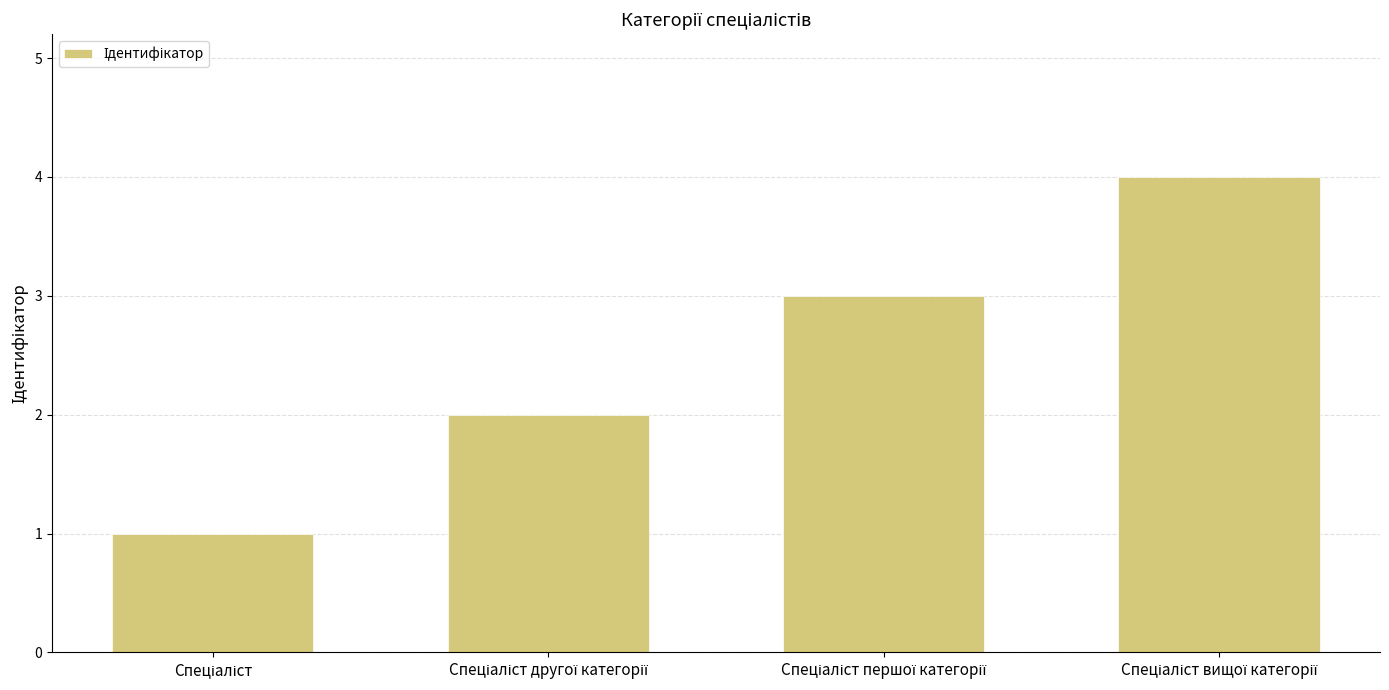

What is the maximum value shown in the chart?

4